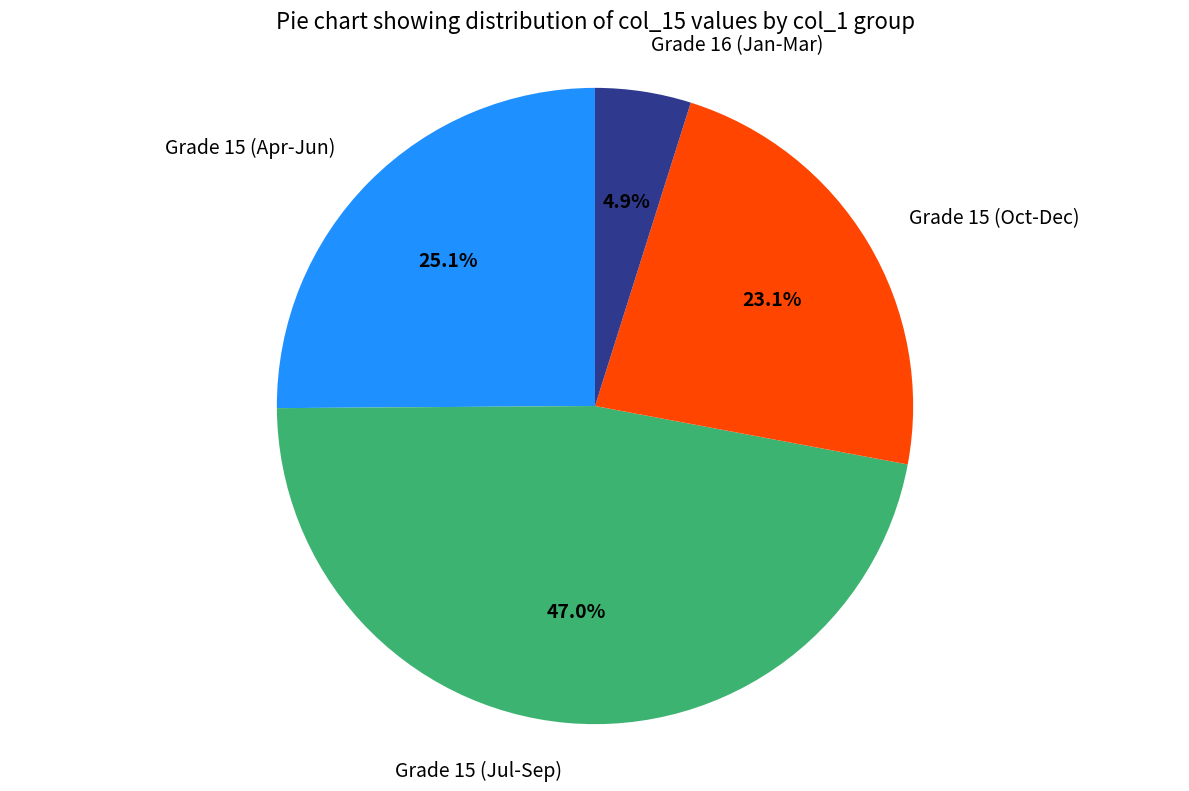

Does any single category account for the majority?

No